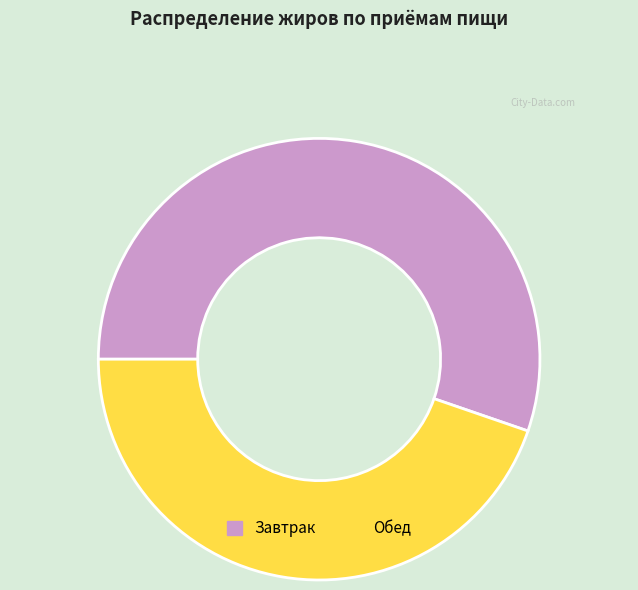

Is there any slice that represents more than half of the pie?

Yes